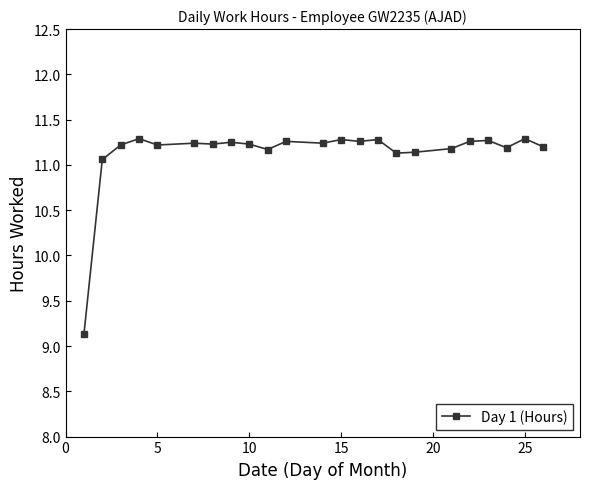

What is the sum of all values?

256.0